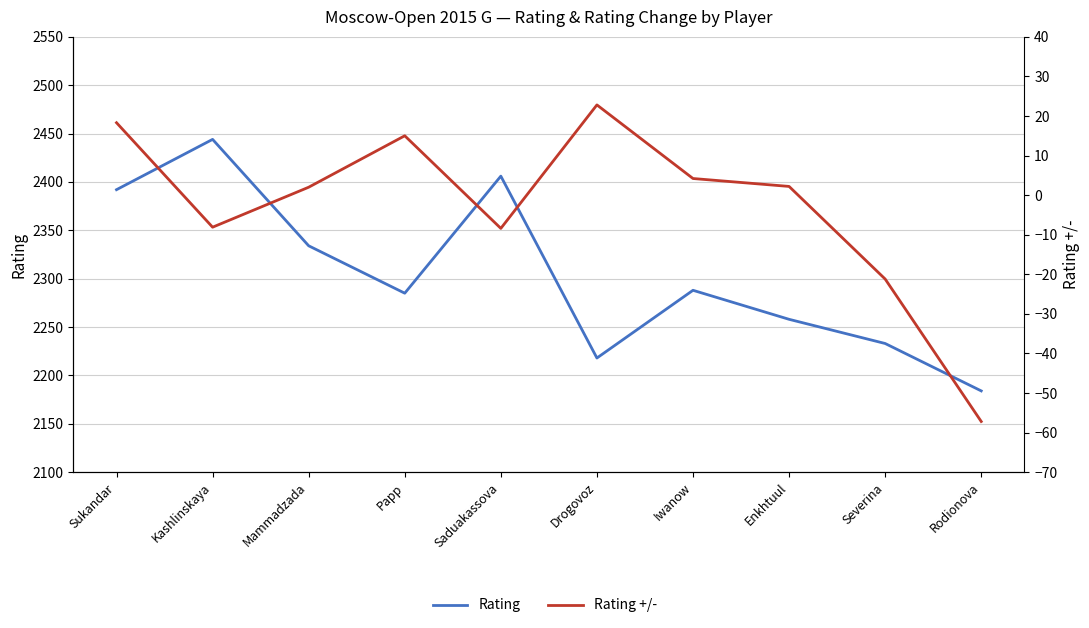

Reading left to right, extract all data points from this chart.

Rating: Sukandar=2392.0	Kashlinskaya=2444.0	Mammadzada=2334.0	Papp=2285.0	Saduakassova=2406.0	Drogovoz=2218.0	Iwanow=2288.0	Enkhtuul=2258.0	Severina=2233.0	Rodionova=2184.0
Rating +/-: Sukandar=18.3	Kashlinskaya=-8.1	Mammadzada=2.0	Papp=15.0	Saduakassova=-8.4	Drogovoz=22.8	Iwanow=4.2	Enkhtuul=2.2	Severina=-21.2	Rodionova=-57.2